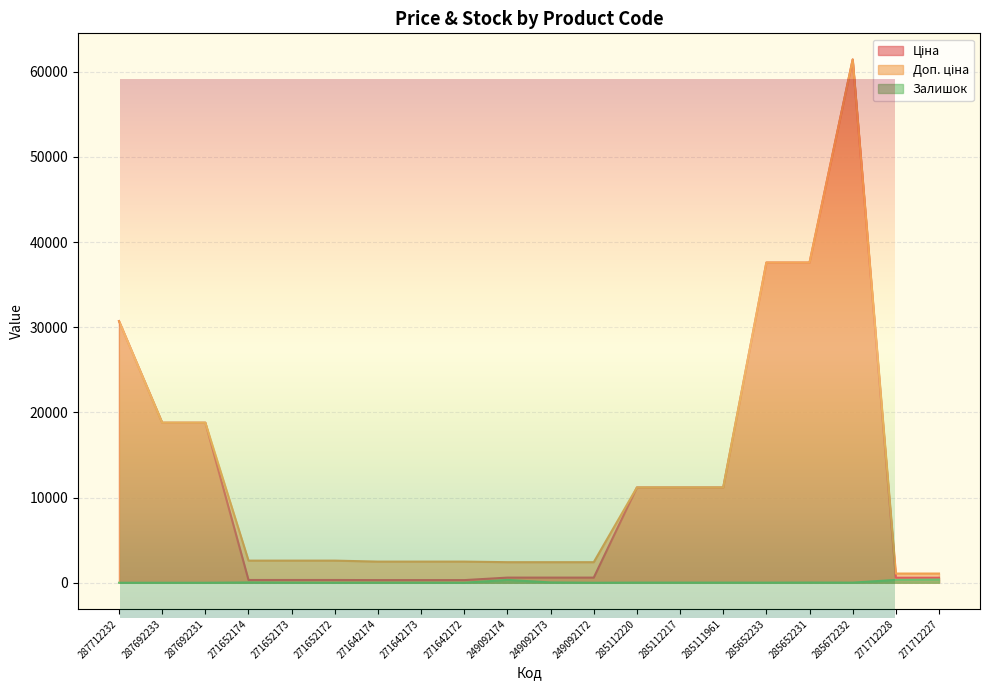

Which has a higher value, 271712227 or 271652174?

271712227